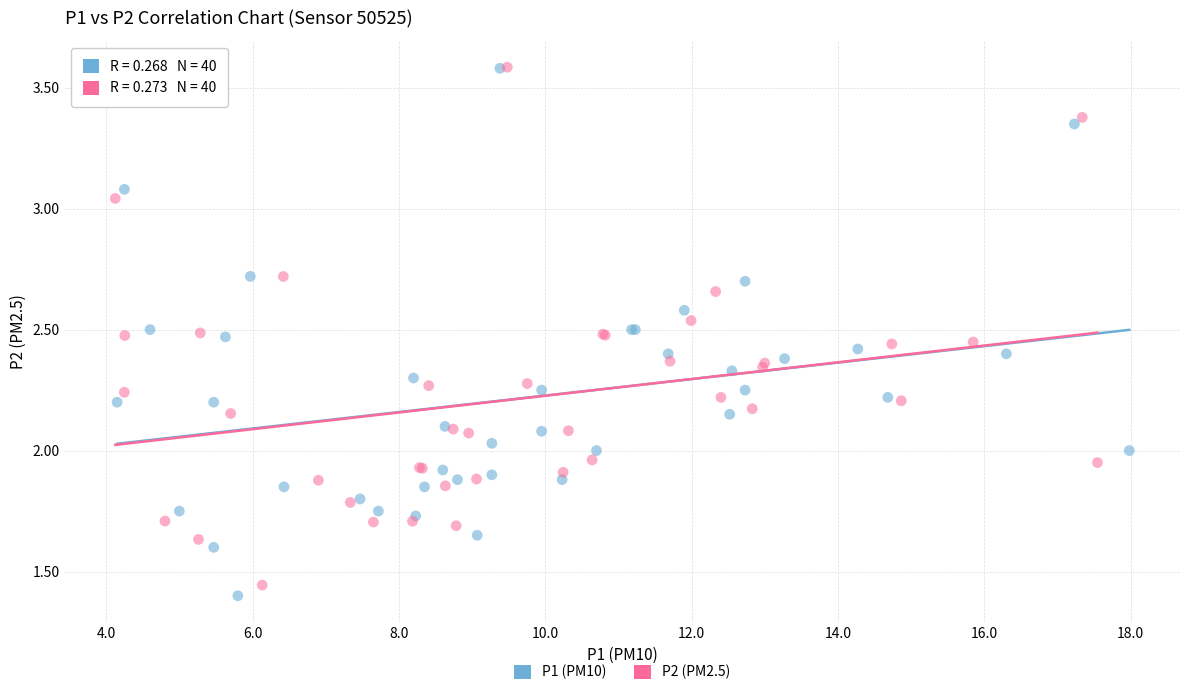

Which series has the widest spread of Y values?

P1 (PM10)